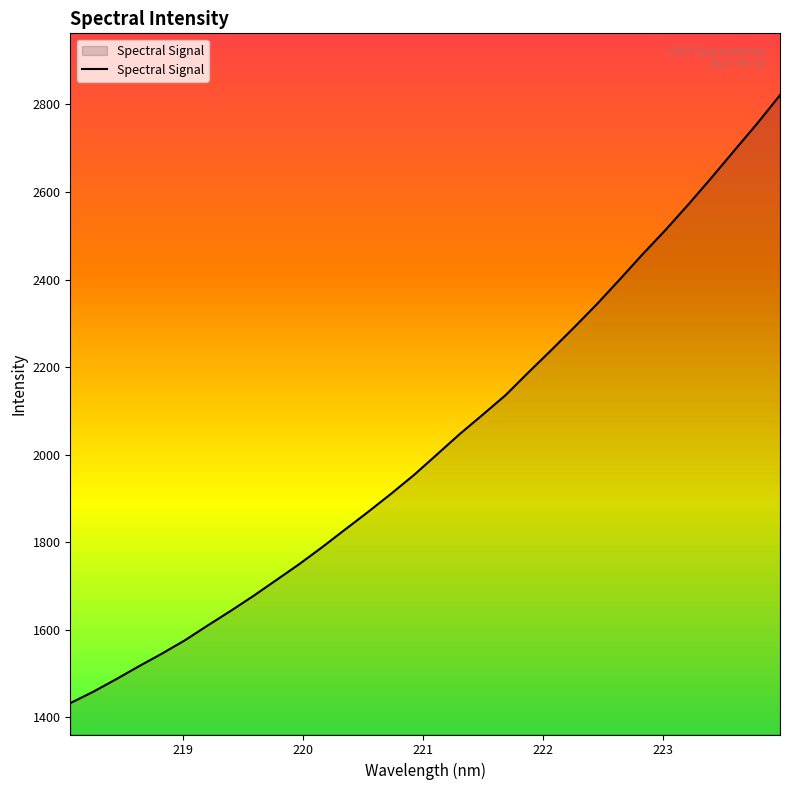

What is the minimum value shown in the chart?

1432.8